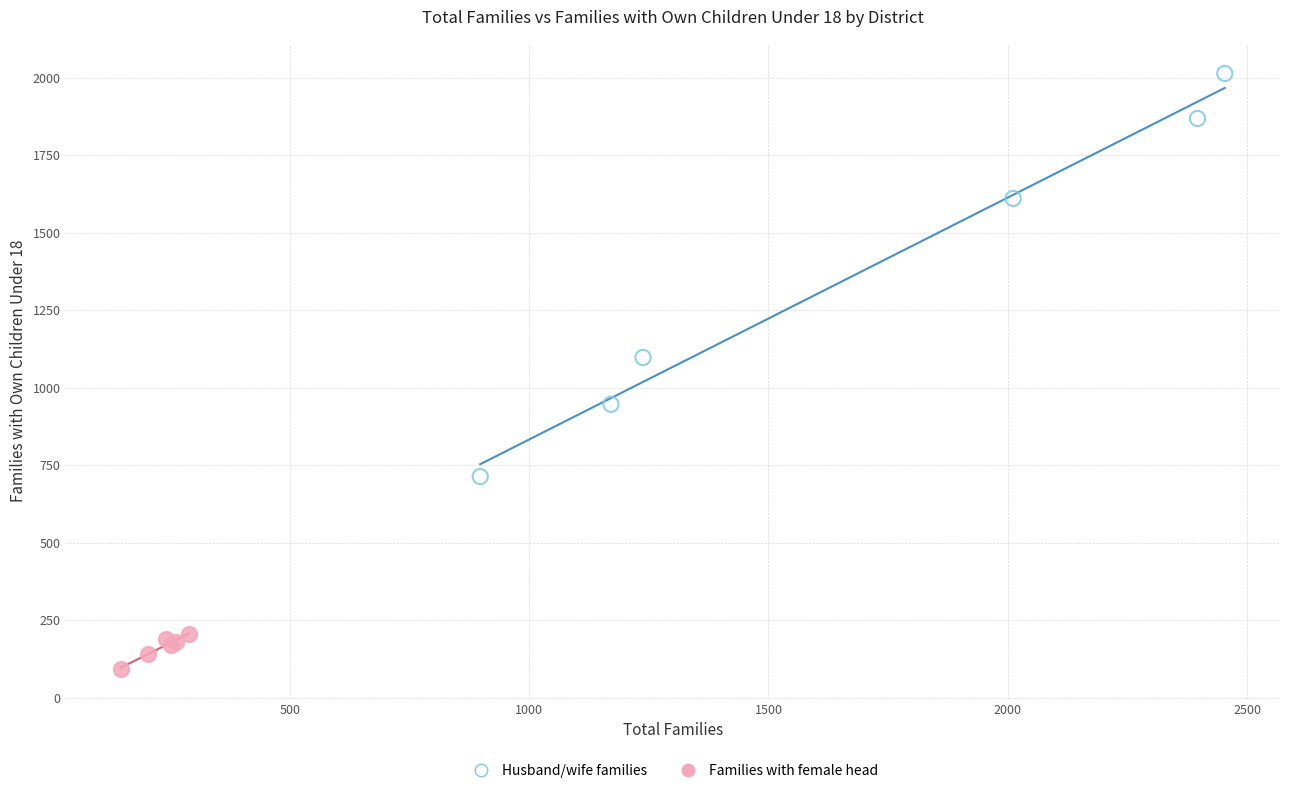

Which series reaches the maximum Y coordinate?

Husband/wife families